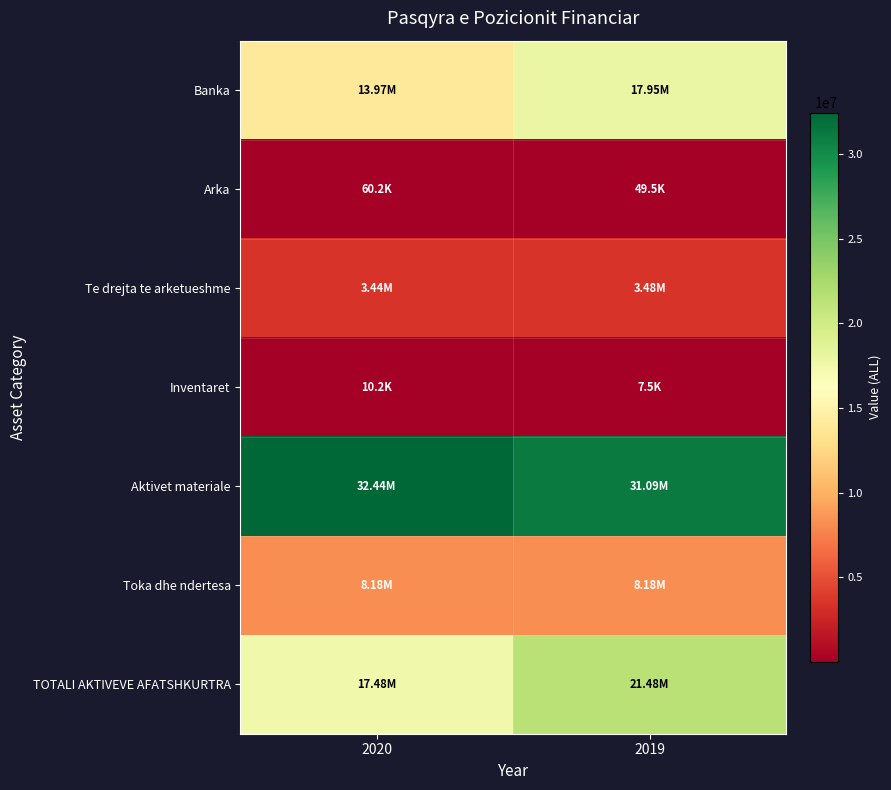

List the series in order of their peak value, highest first.

Aktivet materiale, TOTALI AKTIVEVE AFATSHKURTRA, Banka, Toka dhe ndertesa, Te drejta te arketueshme, Arka, Inventaret